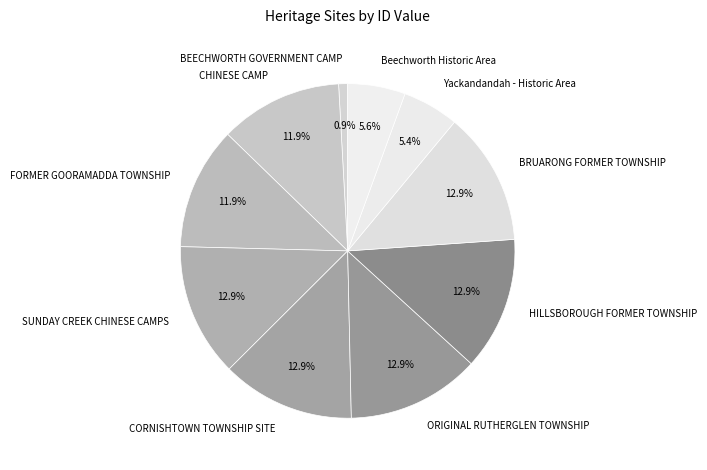

What portion of the pie excludes HILLSBOROUGH FORMER TOWNSHIP?

87.1%